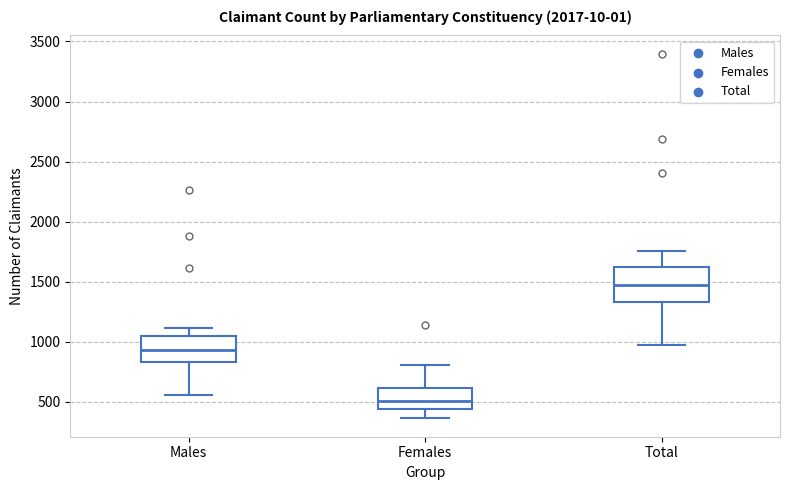

Reading left to right, read every box against the y-axis: the position of its median line, the range the box covers, and the ends of its whiskers. The values are not printed on the chart, so give them approximately, as read against the axis.

Males: median 950, box 850 to 1050, whiskers 550 to 1100
Females: median 500, box 450 to 600, whiskers 350 to 800
Total: median 1450, box 1350 to 1600, whiskers 950 to 1750